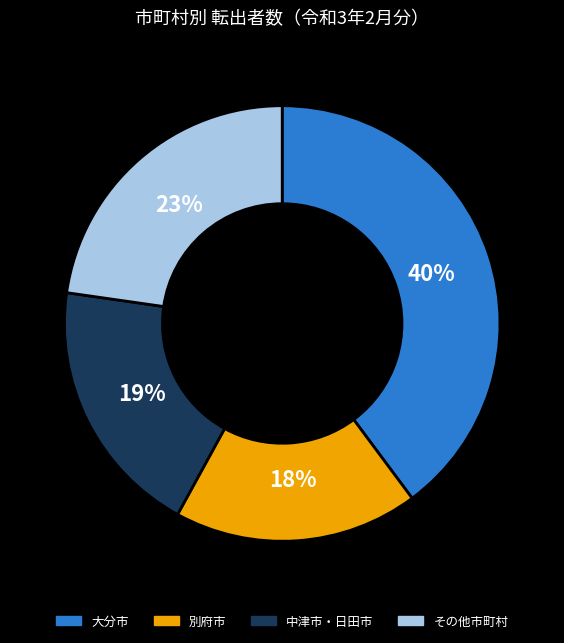

To the nearest percent, what is the difference between the largest and smallest slice percentages?

22%